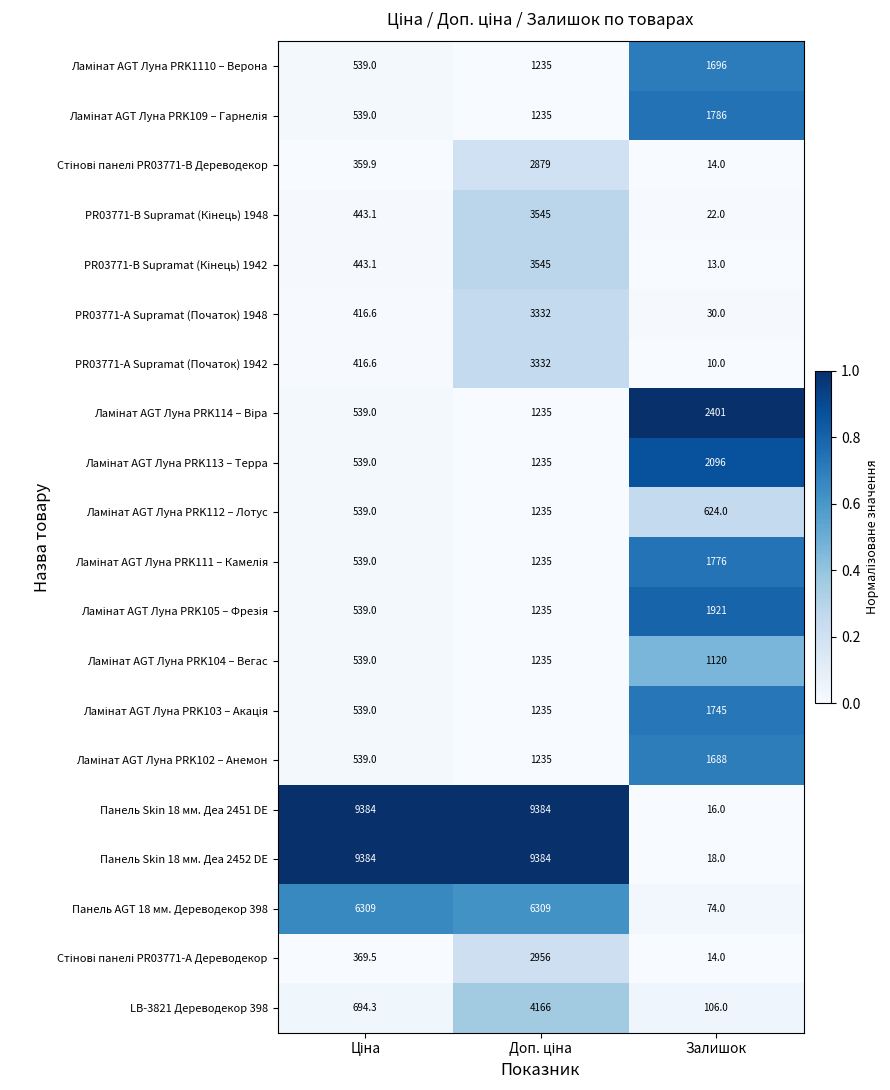

What is the maximum value shown in the chart?

9384.0